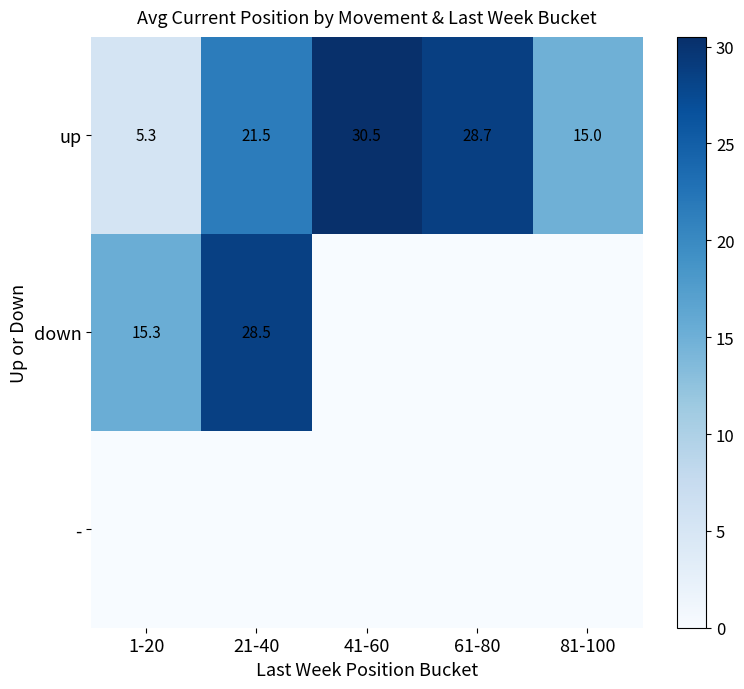

At which category is the sum across all series the highest?

21-40